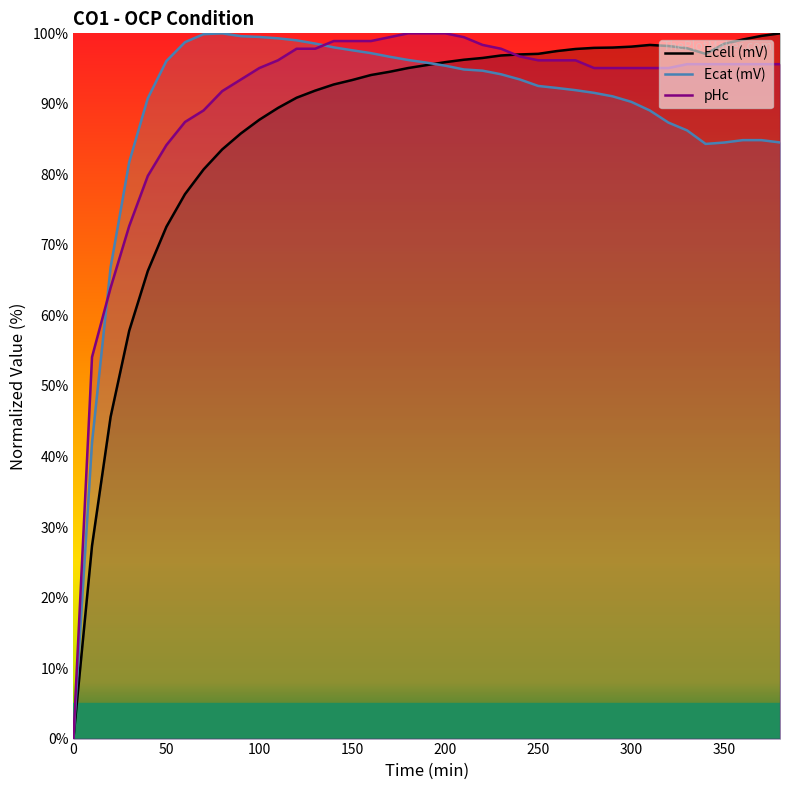

Where do Ecat (mV) and pHc first cross each other?

10 and 20